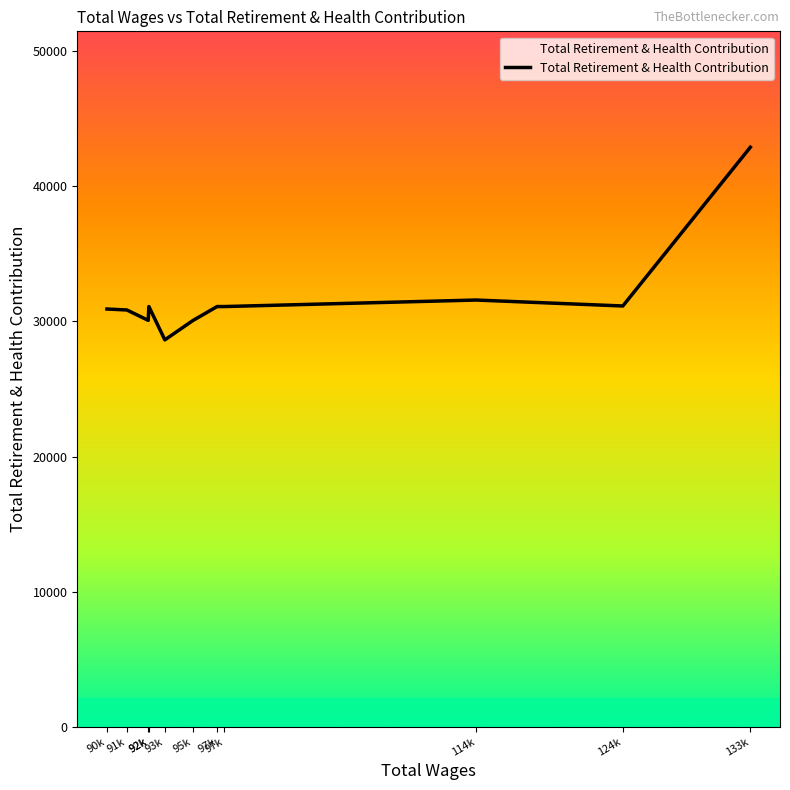

What is the change in value from 90k to 91k?

-70